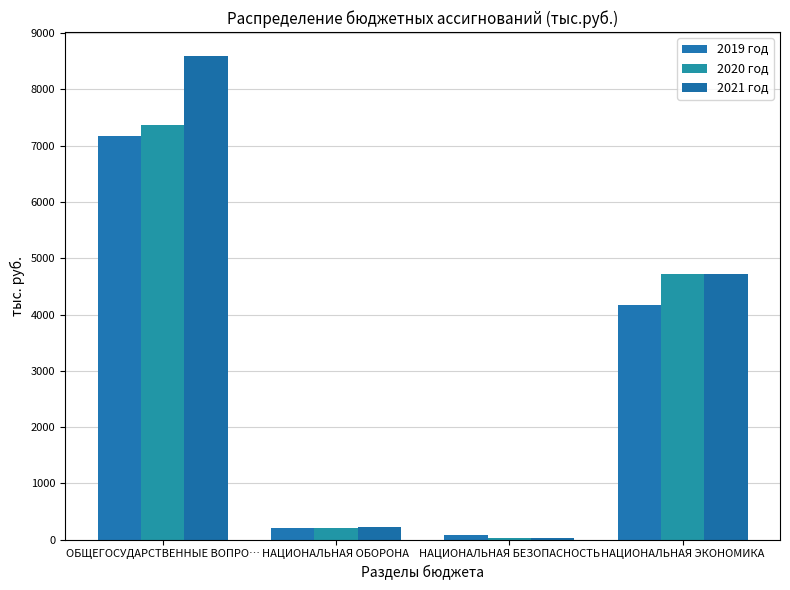

What is the difference between the 2019 год values at НАЦИОНАЛЬНАЯ ЭКОНОМИКА and ОБЩЕГОСУДАРСТВЕННЫЕ ВОПРО…?

3003.9